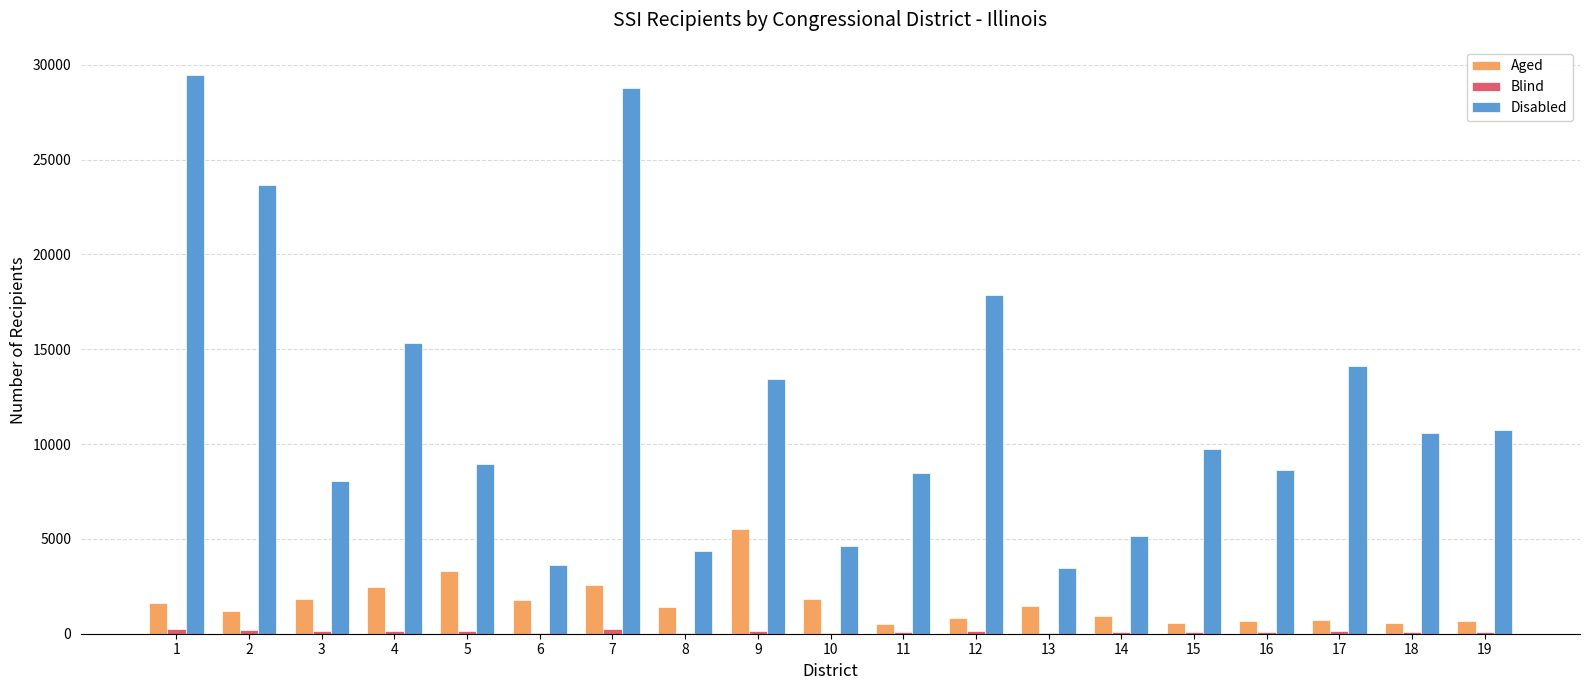

Which label corresponds to the largest value in the chart?

1